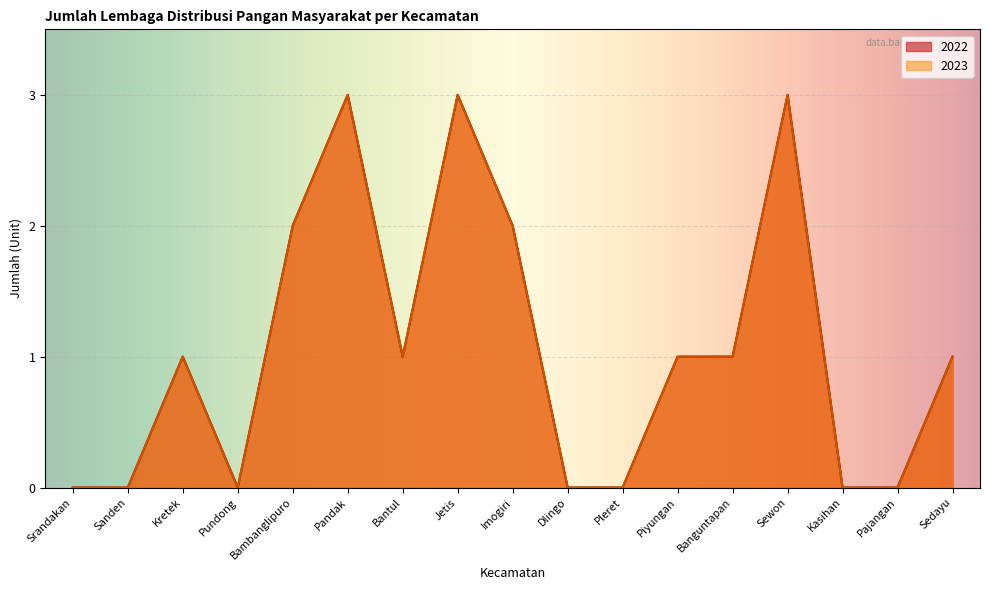

At which label is 2023 closest to 1?

Kretek